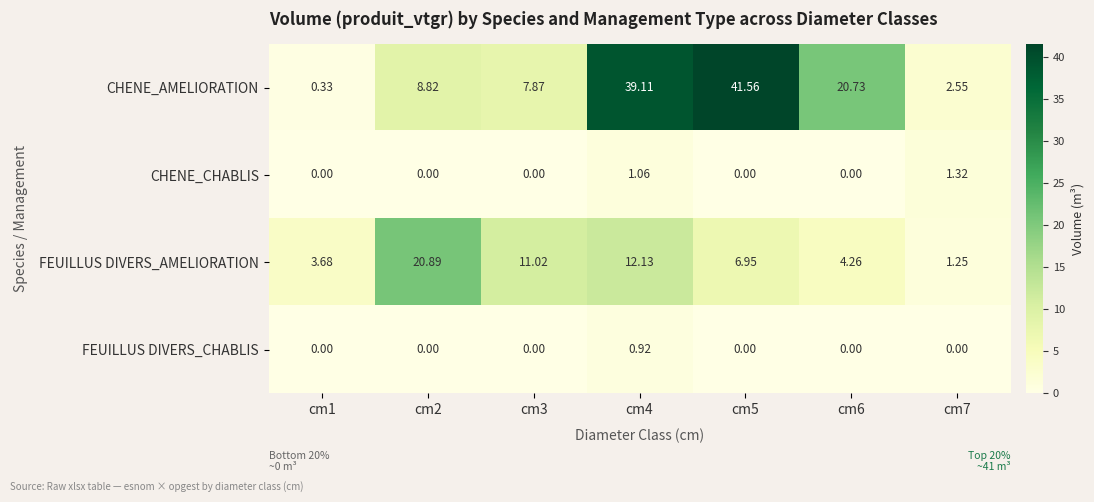

What is the total value across all series at cm5?

48.5